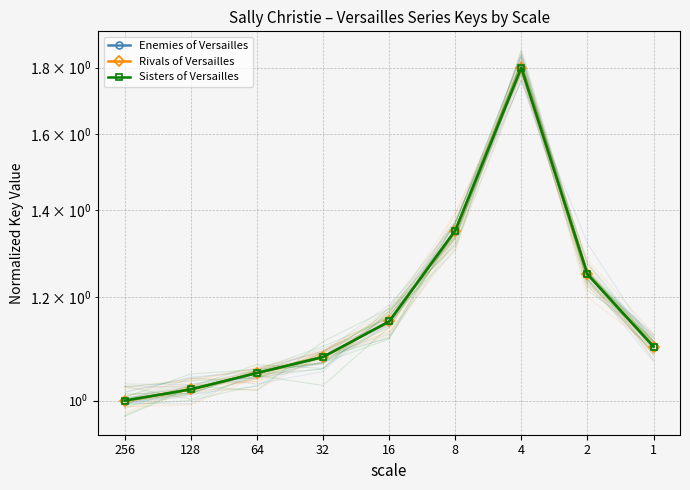

The value of Sisters of Versailles at 256 is 1.0. True or false?

True